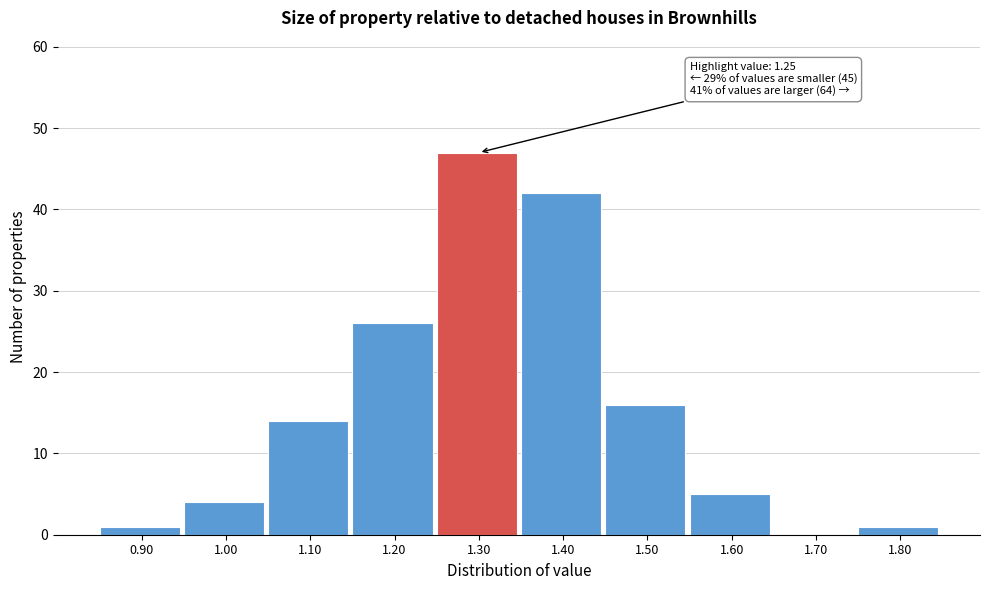

Which range on the x-axis has the tallest bar?

1.25 to 1.35